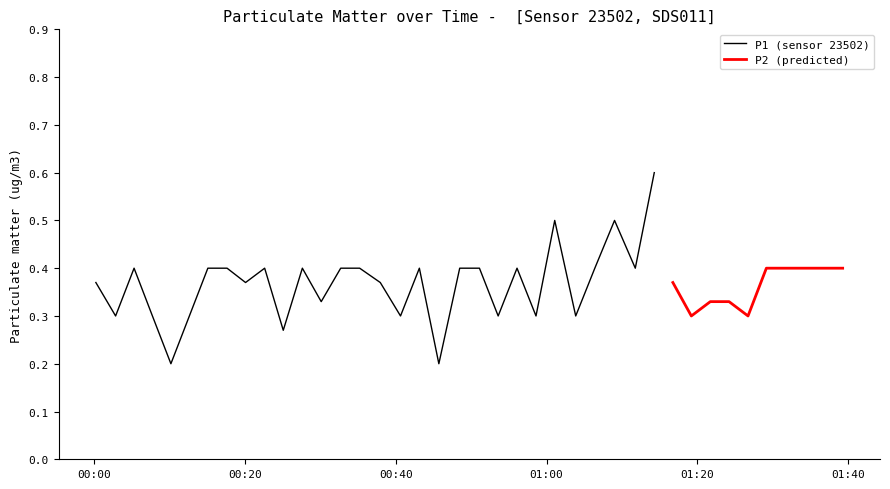

What is the value of the P1 point at the 14th from the left?

0.4